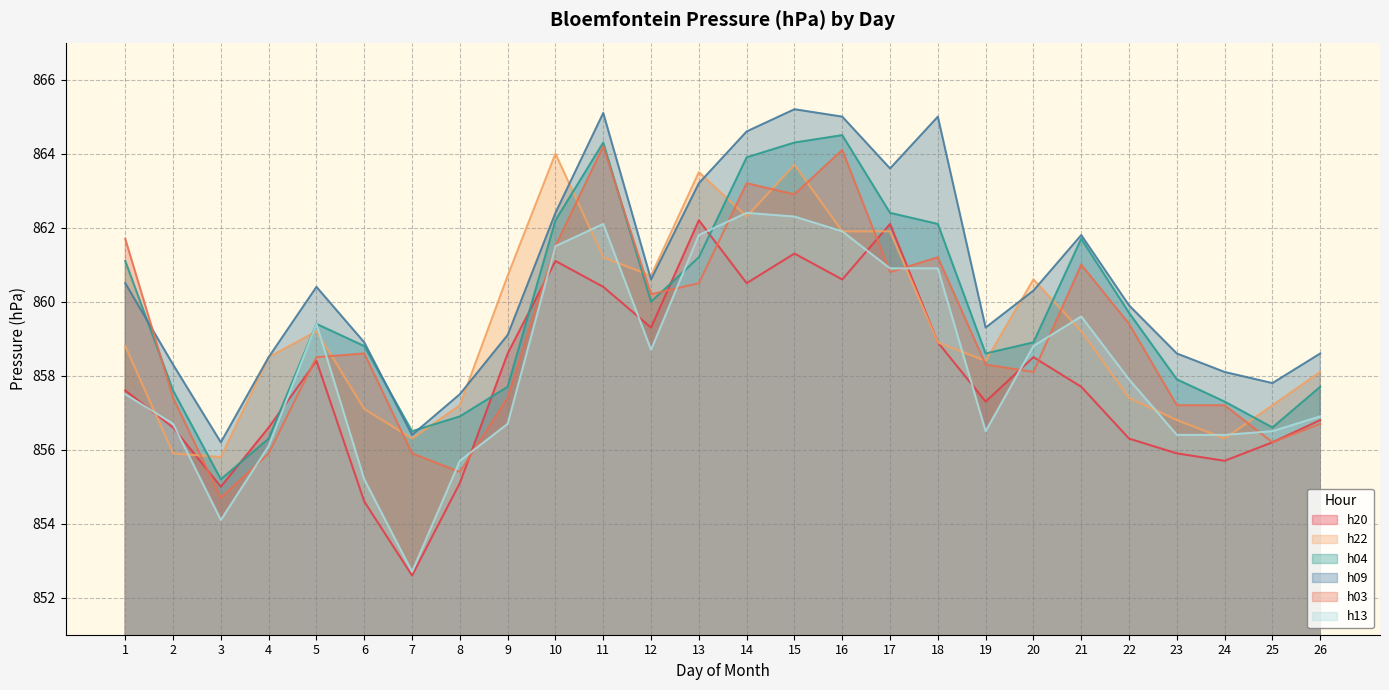

What is the minimum value for h04?

855.2